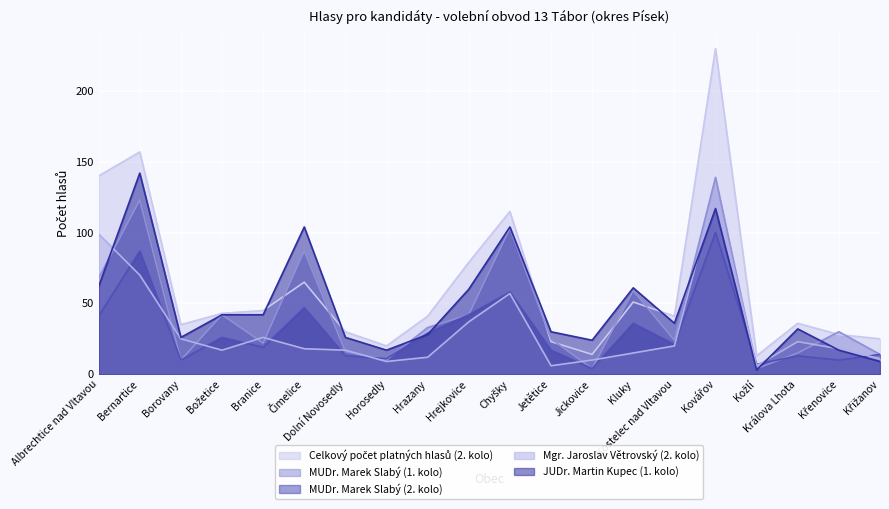

What is the maximum value shown in the chart?

230